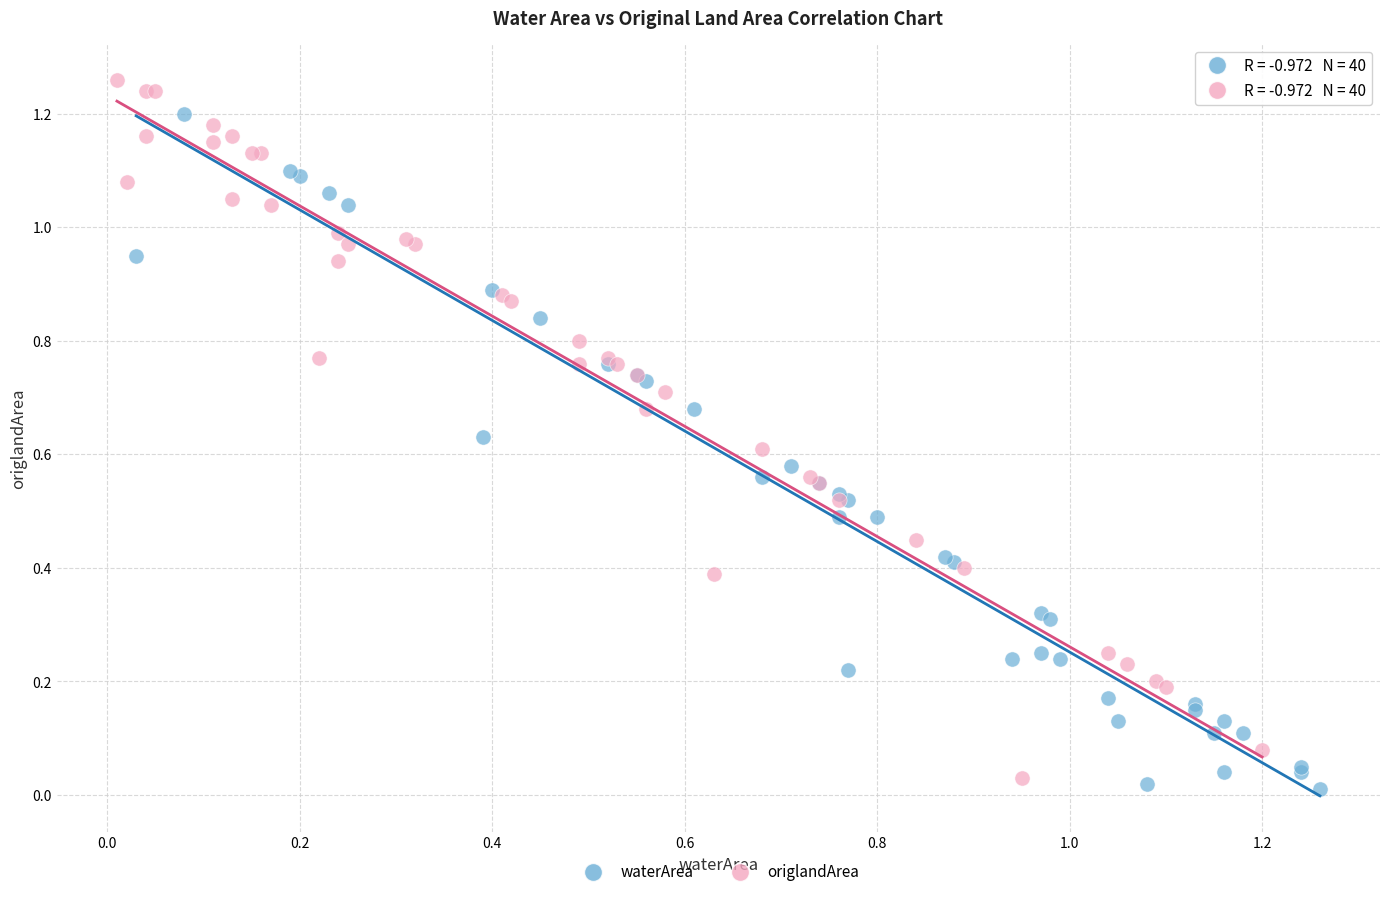

Which series reaches the minimum Y coordinate?

waterArea